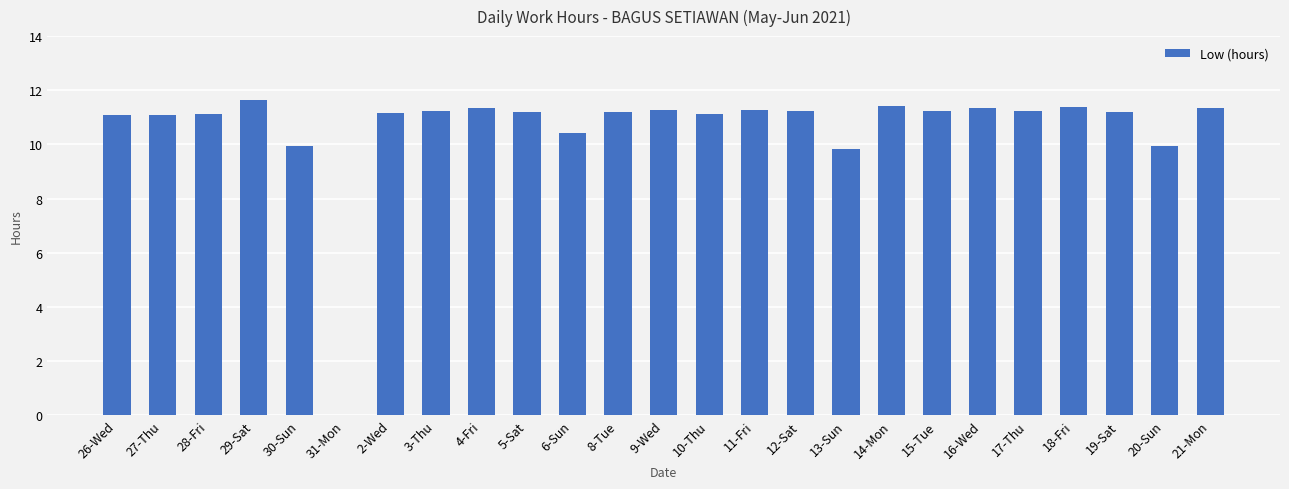

Count the number of data series in this chart.

1